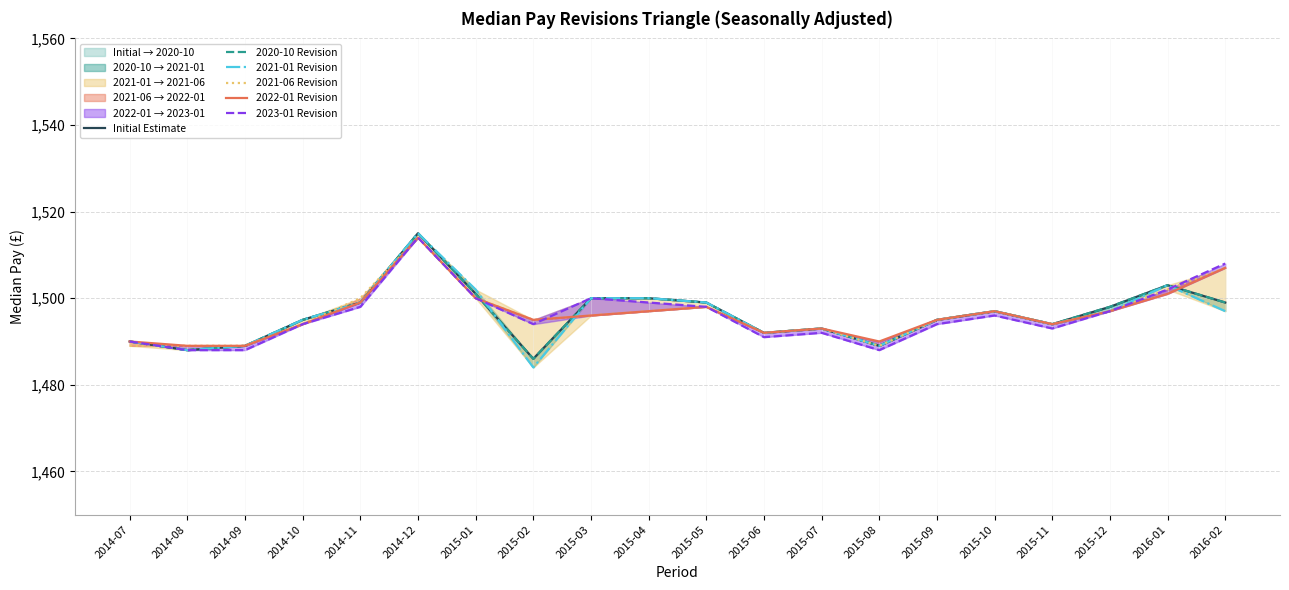

How many data points in 2021-06 Revision are less than 1496?

10